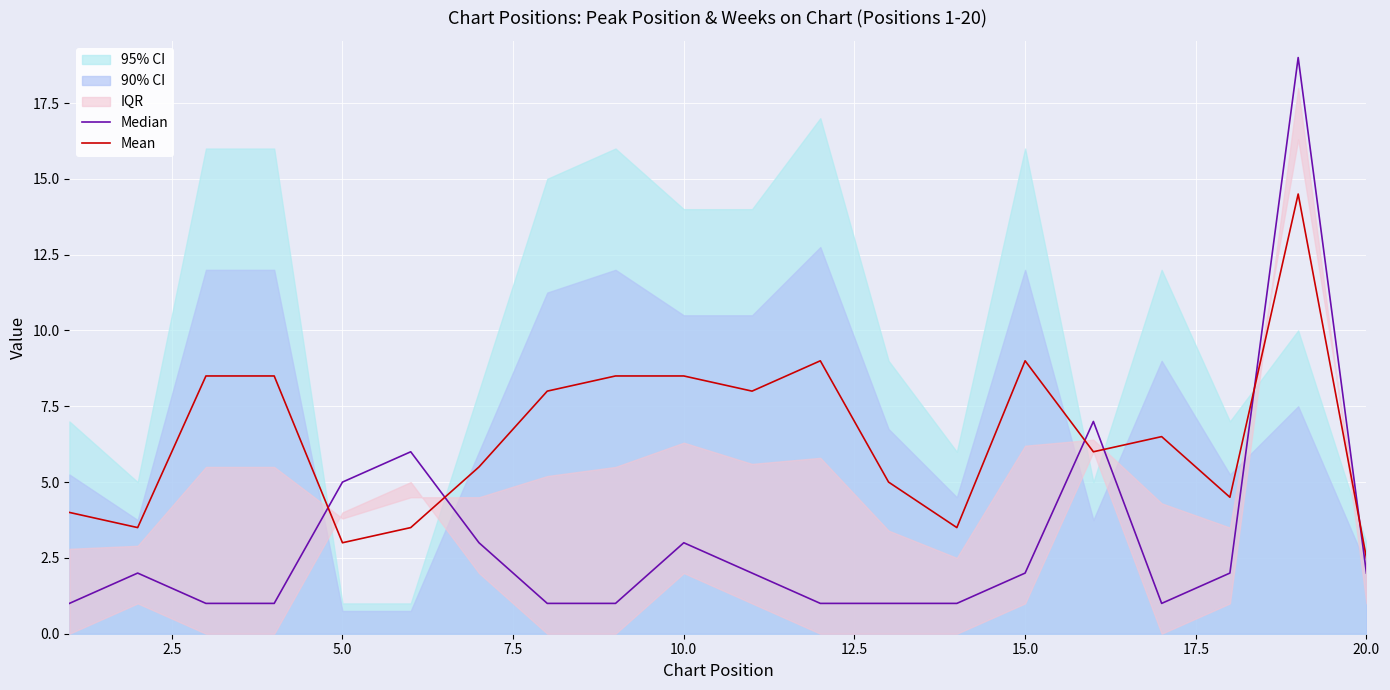

Reading right to left, extract all data points from this chart.

Median: 2.0	19.0	2.0	1.0	7.0	2.0	1.0	1.0	1.0	2.0	3.0	1.0	1.0	3.0	6.0	5.0	1.0	1.0	2.0	1.0
Mean: 2.5	14.5	4.5	6.5	6.0	9.0	3.5	5.0	9.0	8.0	8.5	8.5	8.0	5.5	3.5	3.0	8.5	8.5	3.5	4.0